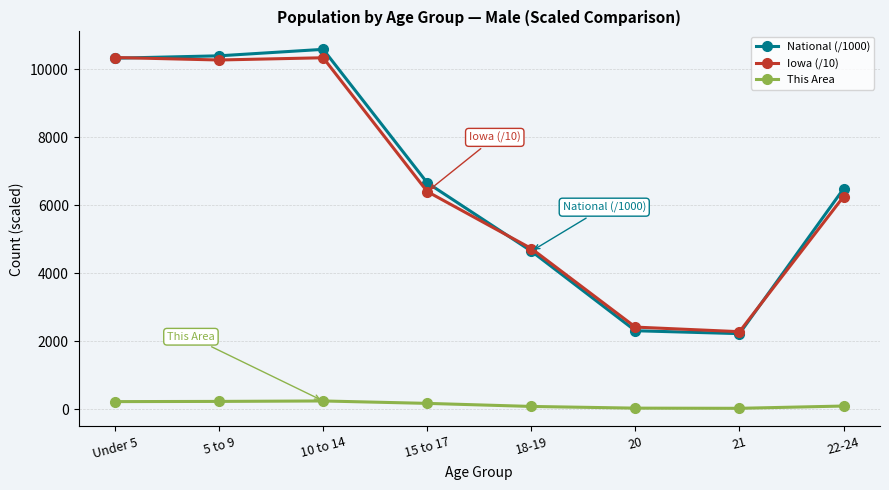

True or false: National (/1000) has more than 2 points higher than both neighbors.

False